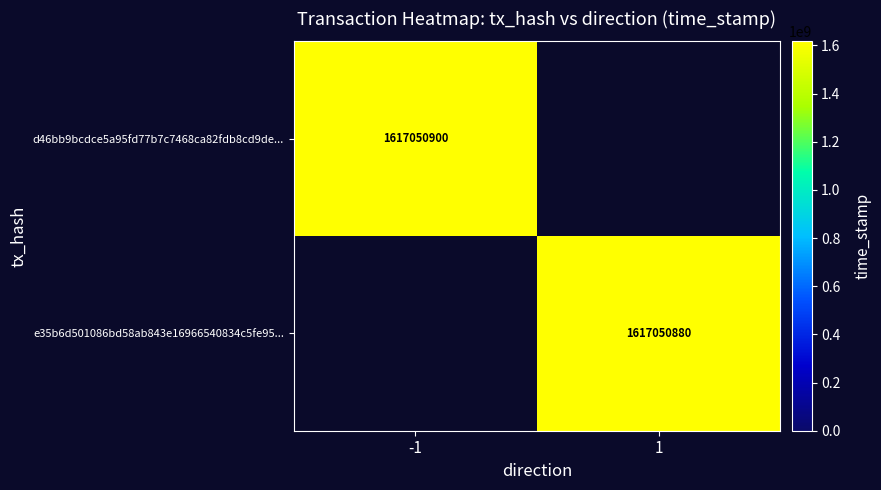

True or false: e35b6d501086bd58ab843e16966540834c5fe95... has a value of 2277236825 at 1.

False